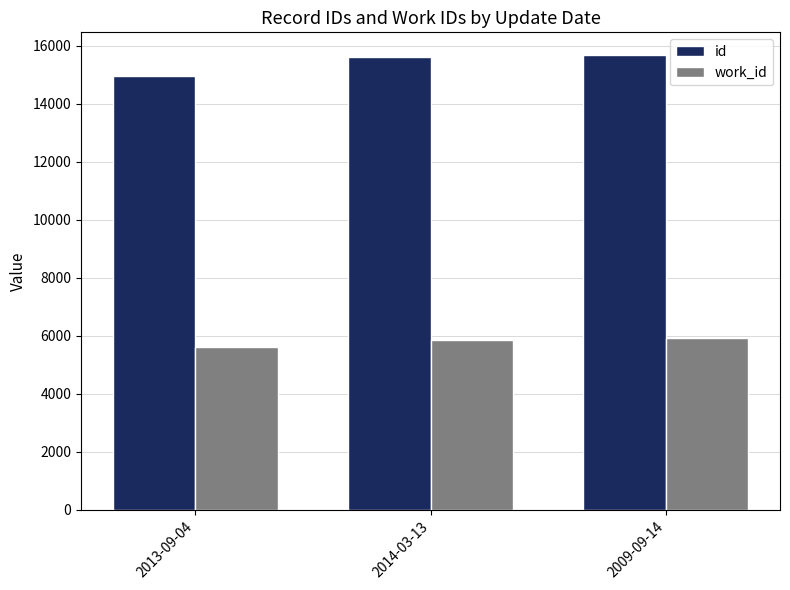

What is the minimum value for id?

14974